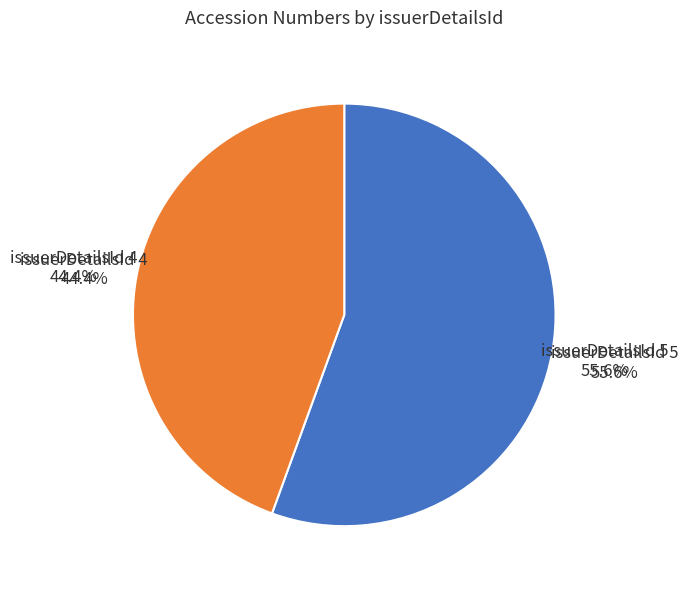

The 5 slice represents 65% of the pie. True or false?

False